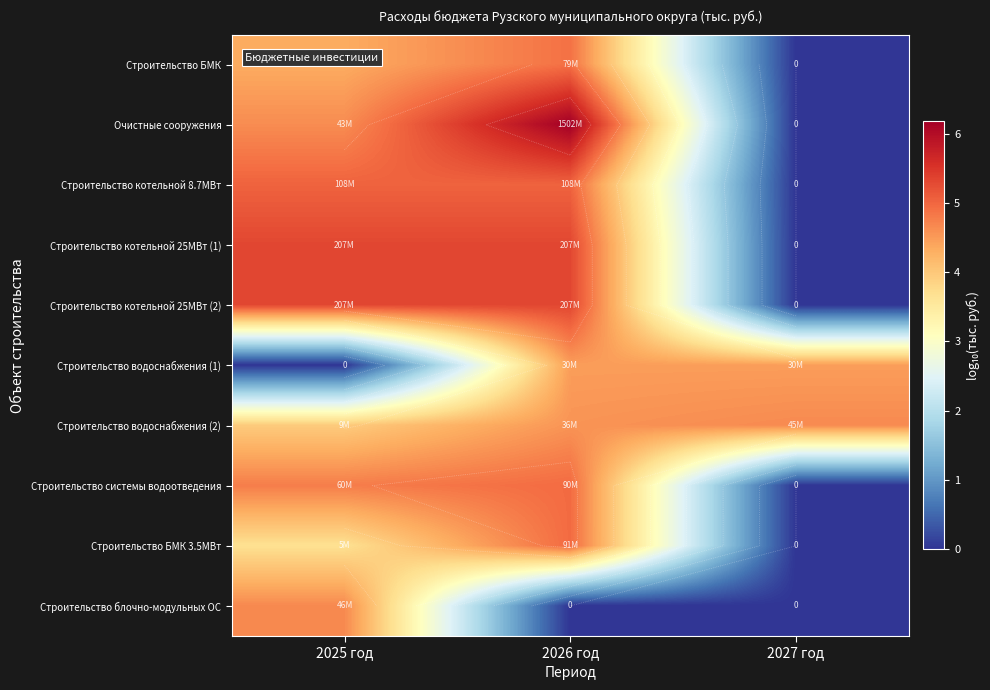

What value does the Очистные сооружения series have at 2026 год?

6.2